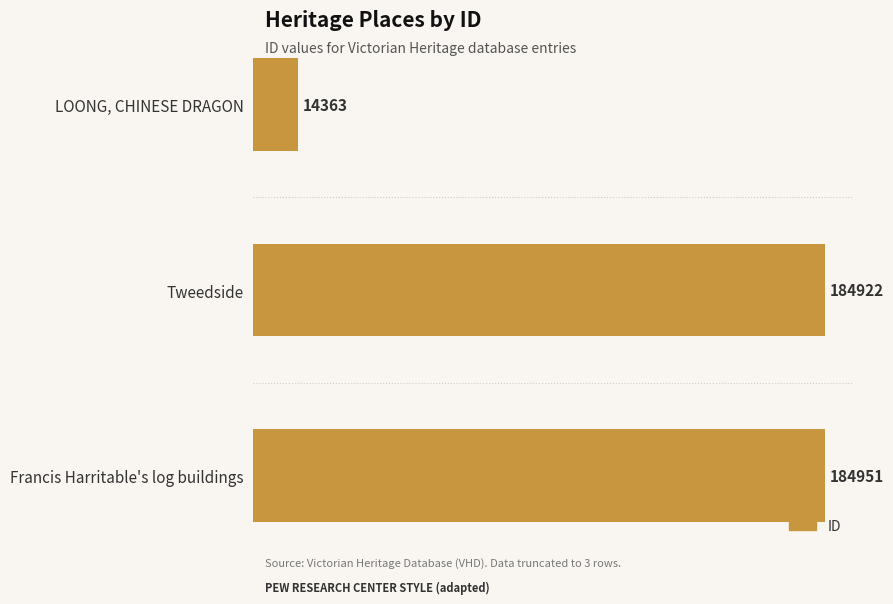

What is the smallest value displayed?

14363